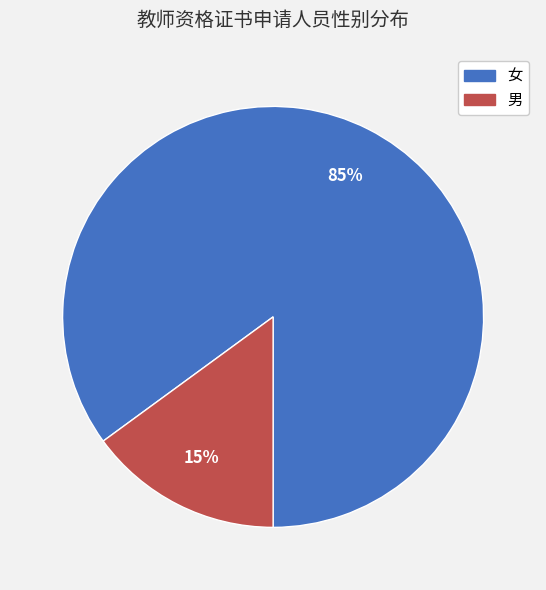

Between 男 and 女, which is larger?

女